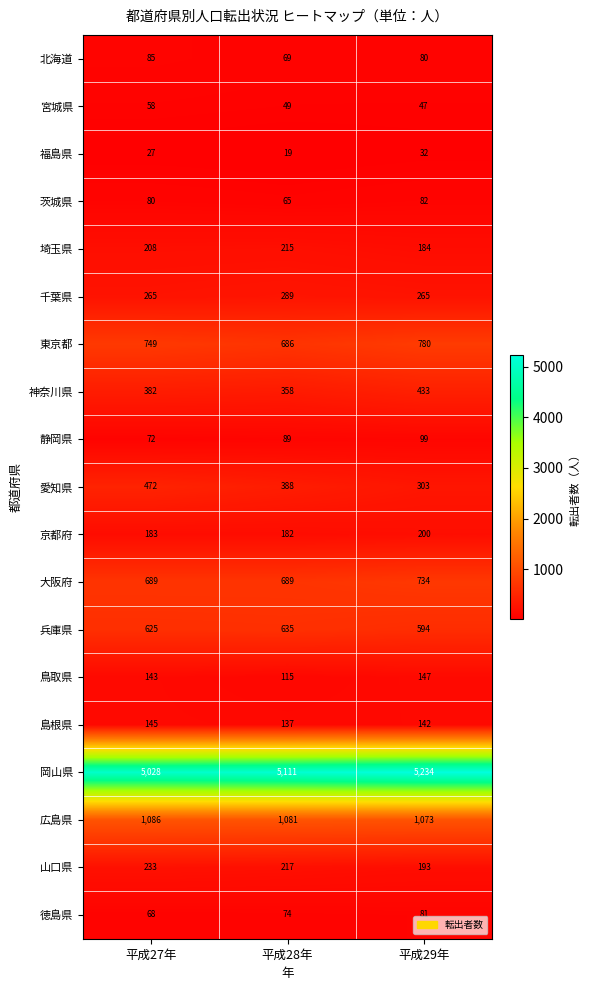

What is the sum of all 山口県 values?

643